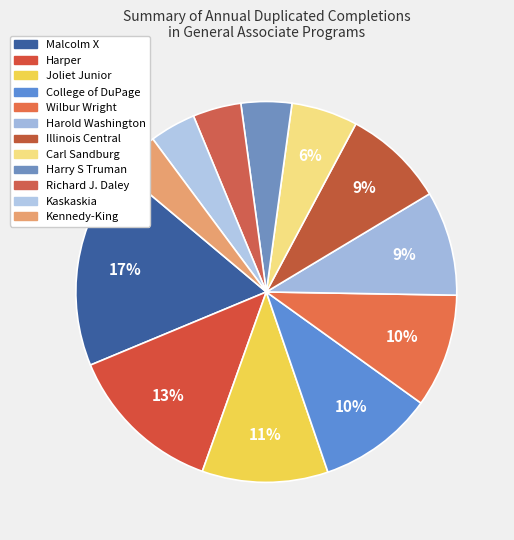

Which slice is the smallest?

Kennedy-King